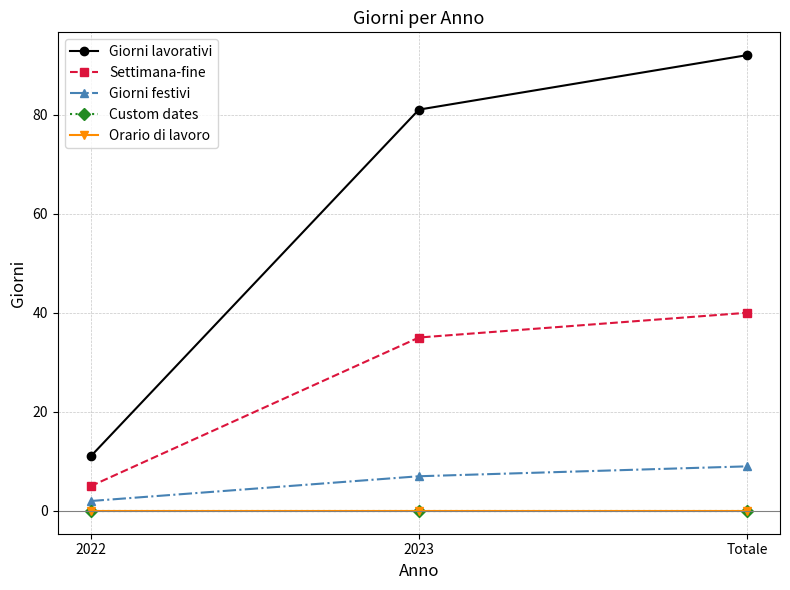

List the labels in order of Orario di lavoro value, smallest first.

2022, 2023, Totale